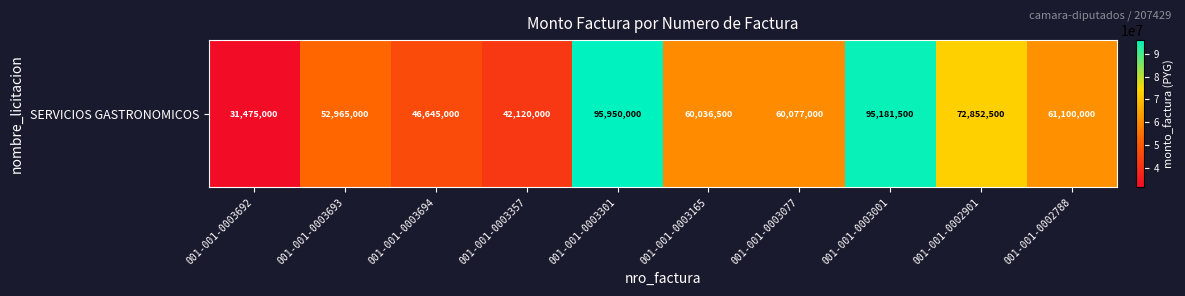

Reading right to left, list all the values displayed in this chart.

001-001-0002788=61100000	001-001-0002901=72852500	001-001-0003001=95181500	001-001-0003077=60077000	001-001-0003165=60036500	001-001-0003301=95950000	001-001-0003357=42120000	001-001-0003694=46645000	001-001-0003693=52965000	001-001-0003692=31475000